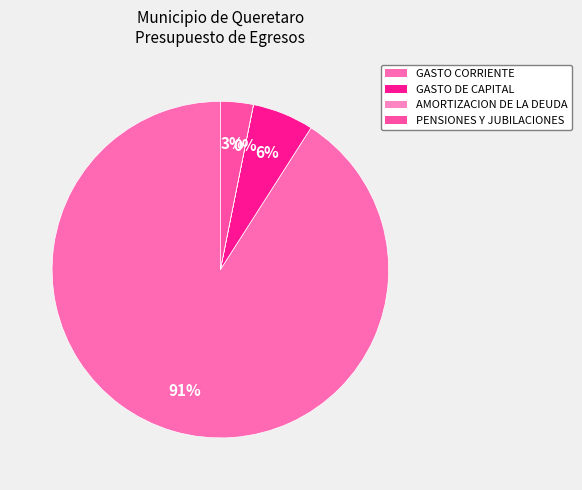

Is PENSIONES Y JUBILACIONES the majority of the pie?

No